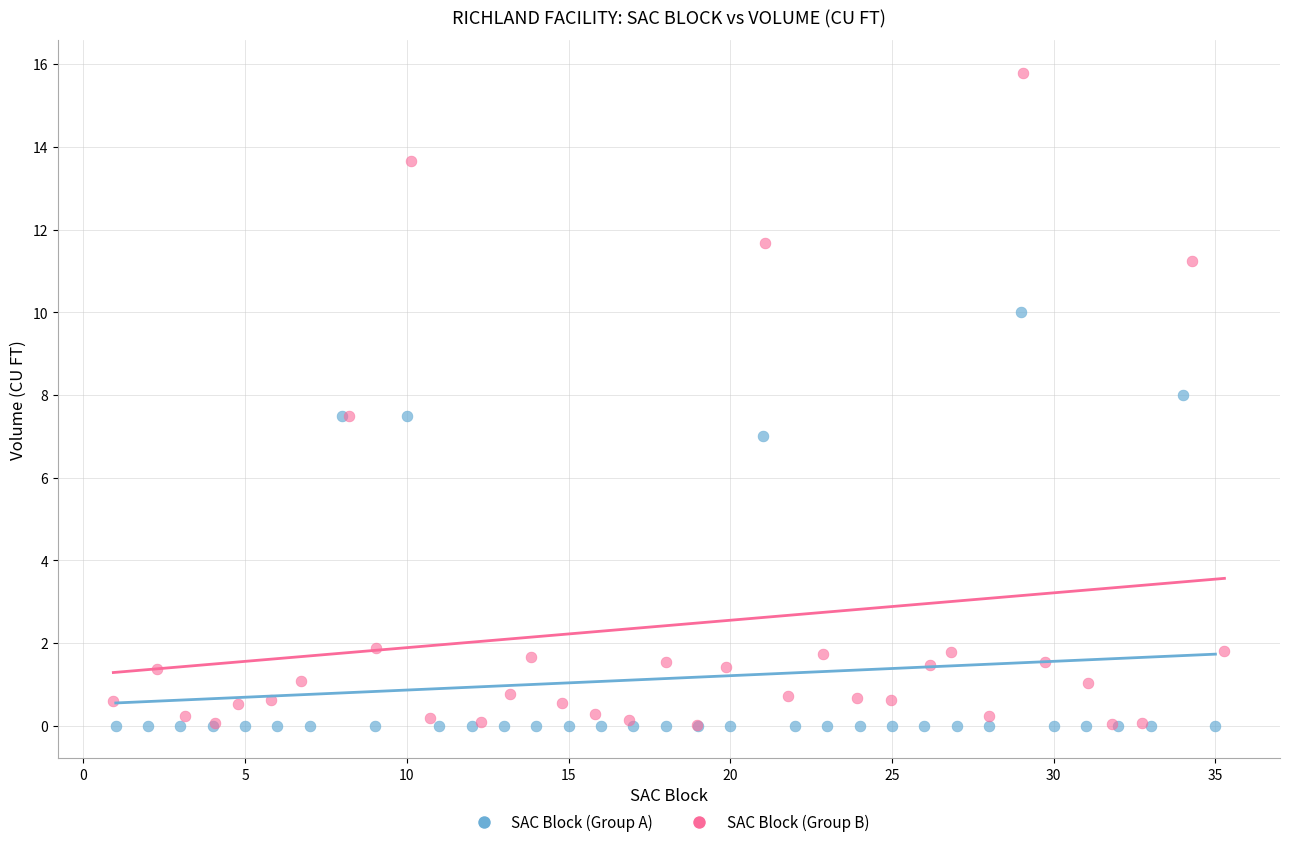

Which series has the widest spread of Y values?

SAC Block (Group B)